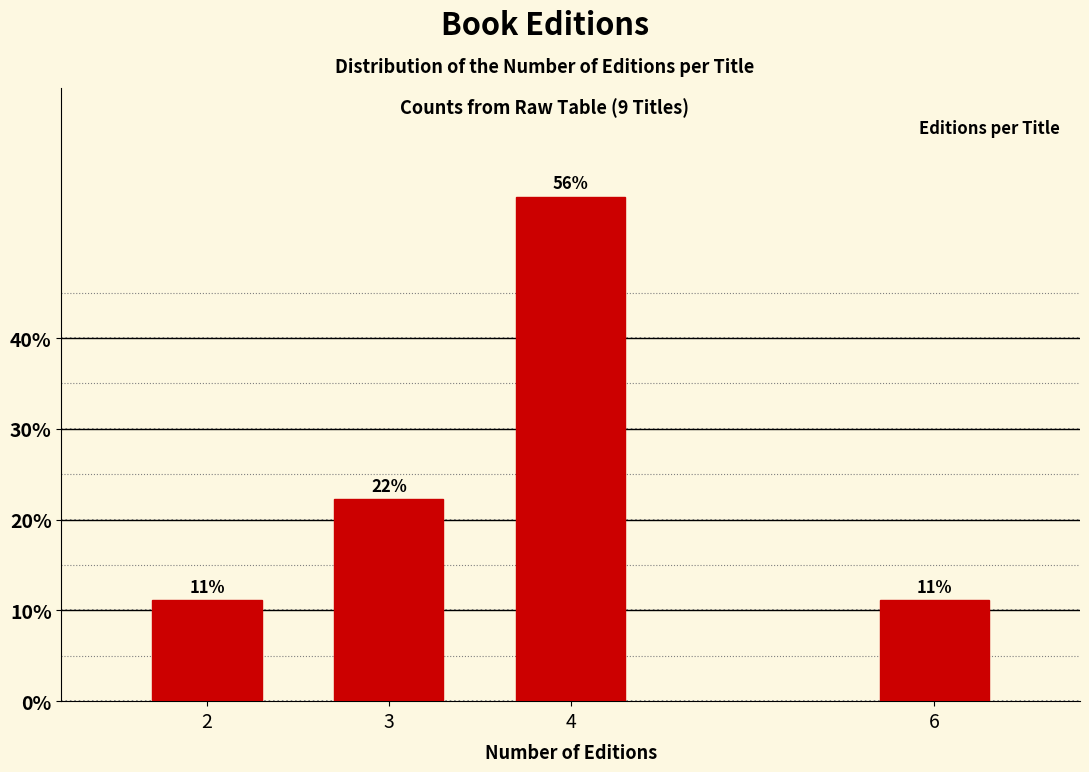

Are the bars horizontal?

No